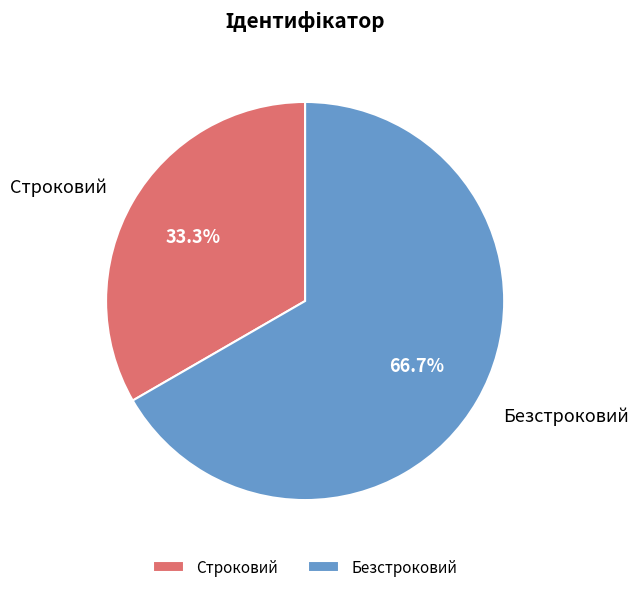

Which slice represents more than half of the pie?

Безстроковий